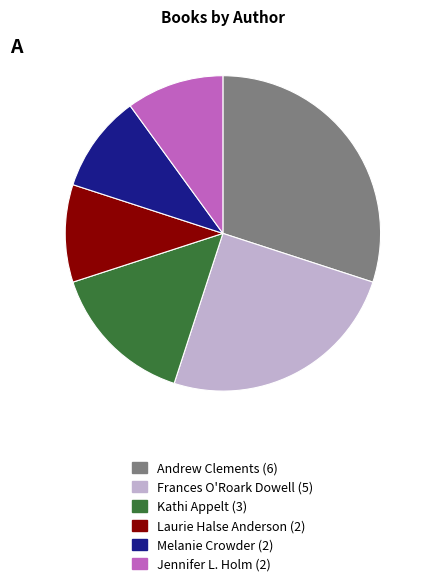

Is there any slice that represents more than half of the pie?

No